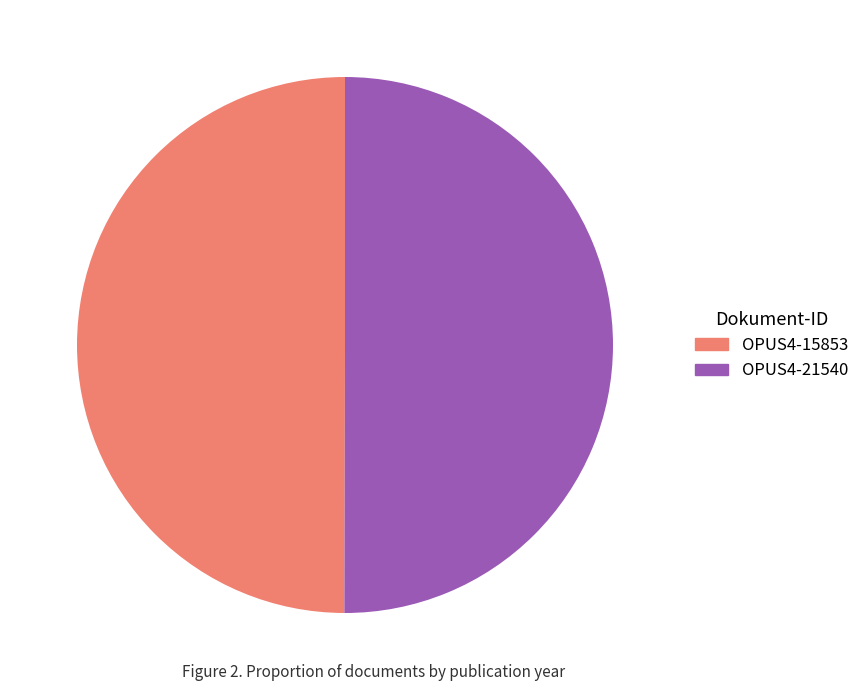

Approximately how many times larger is the value at OPUS4-21540 compared to OPUS4-15853?

1.0